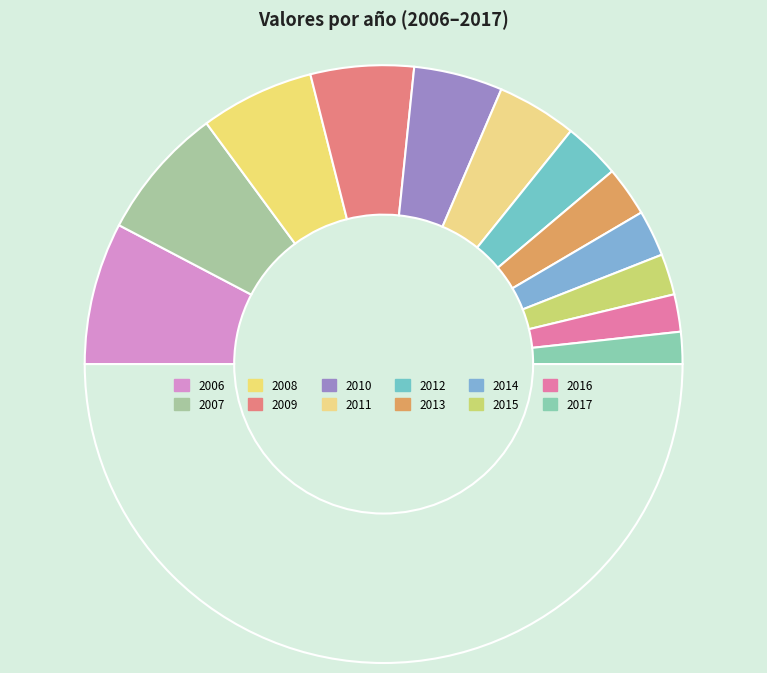

Count the number of slices in the pie.

13